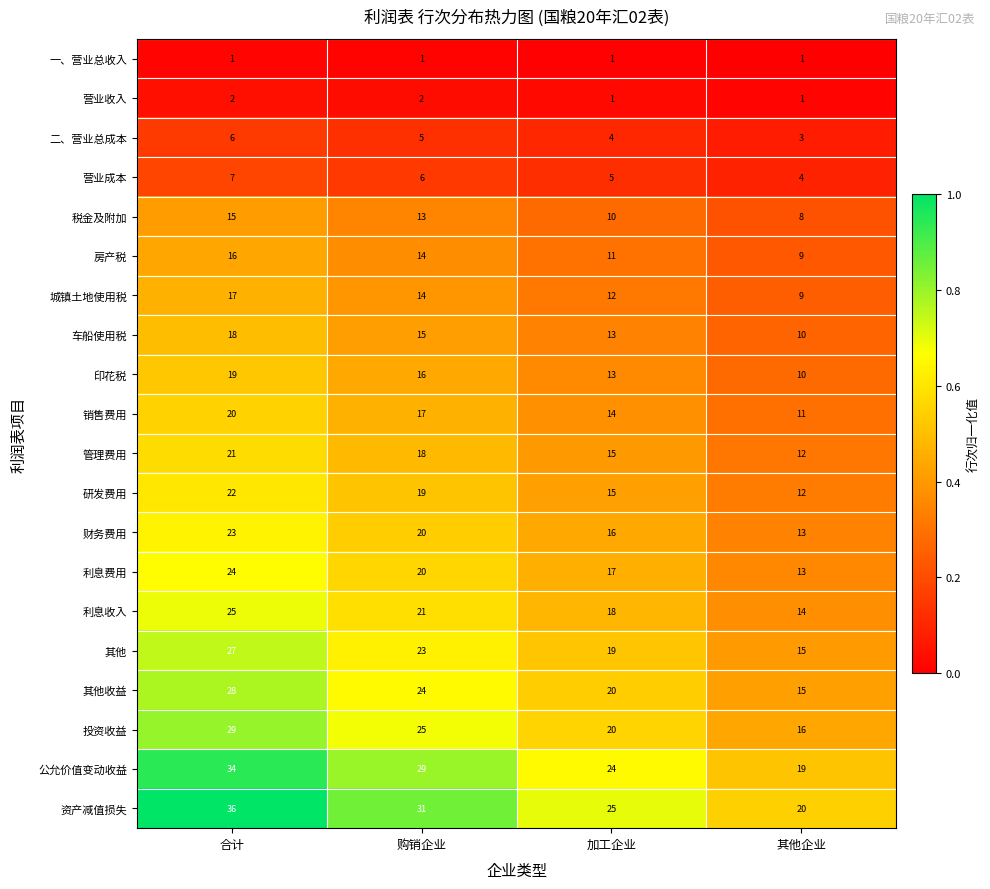

What is the maximum value shown in the chart?

36